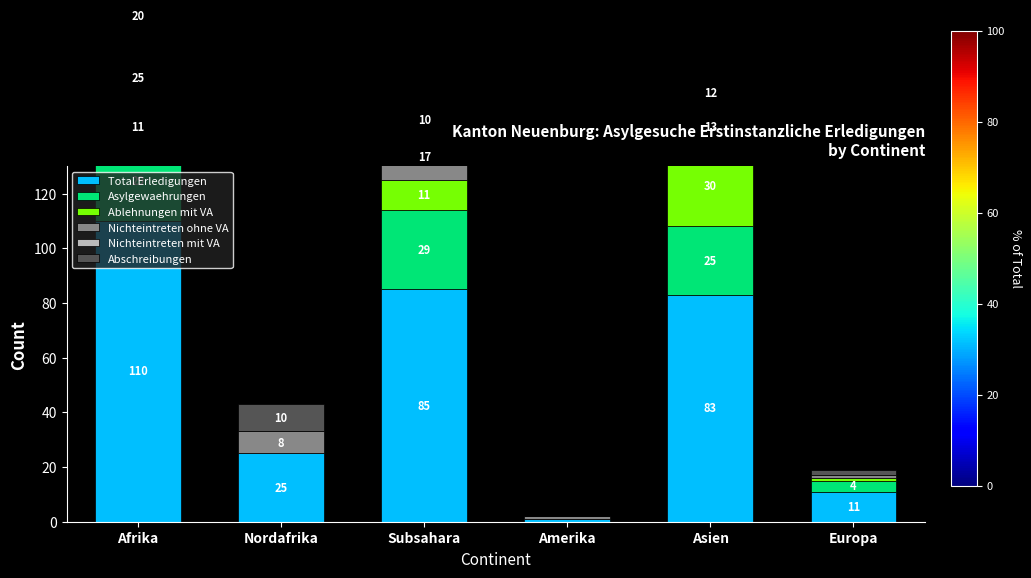

Which category has the lowest value in the Abschreibungen series?

Amerika